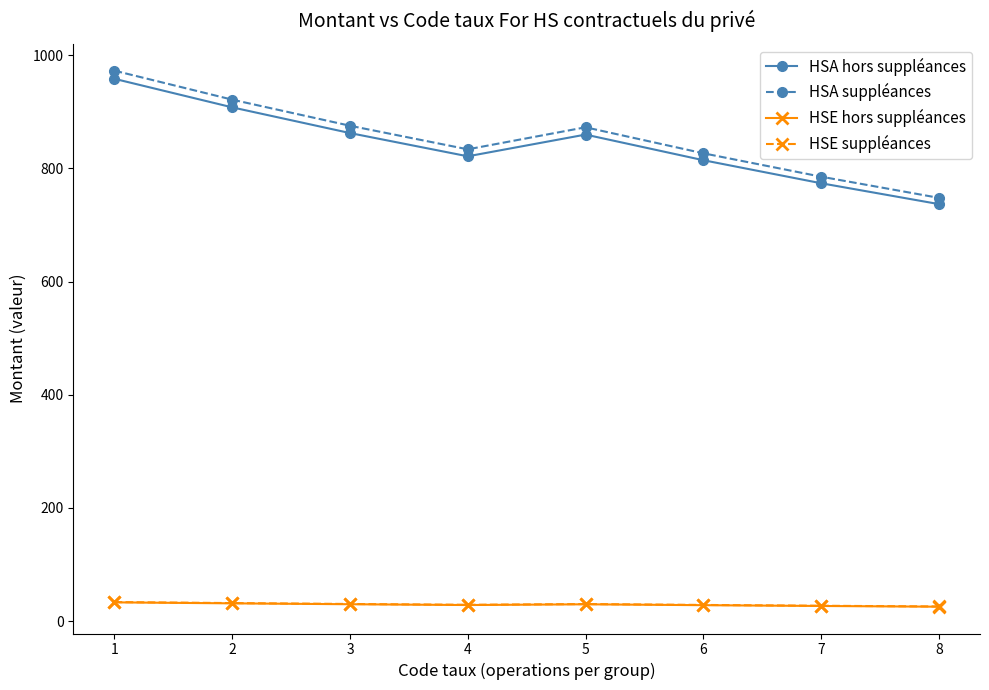

The value of HSA suppléances at 3 is 875.2. True or false?

True